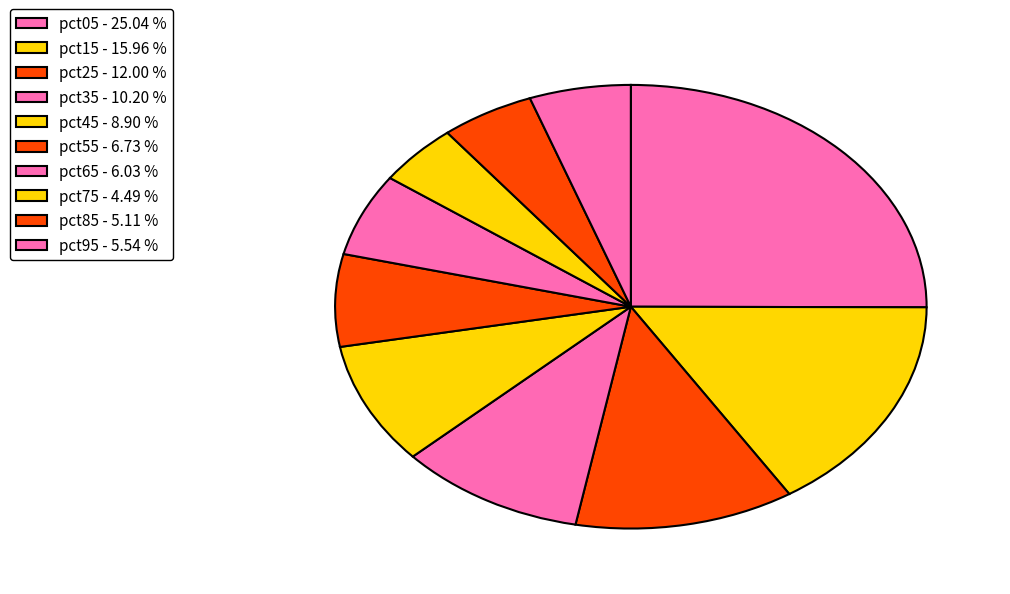

The pct45 slice represents 1% of the pie. True or false?

False